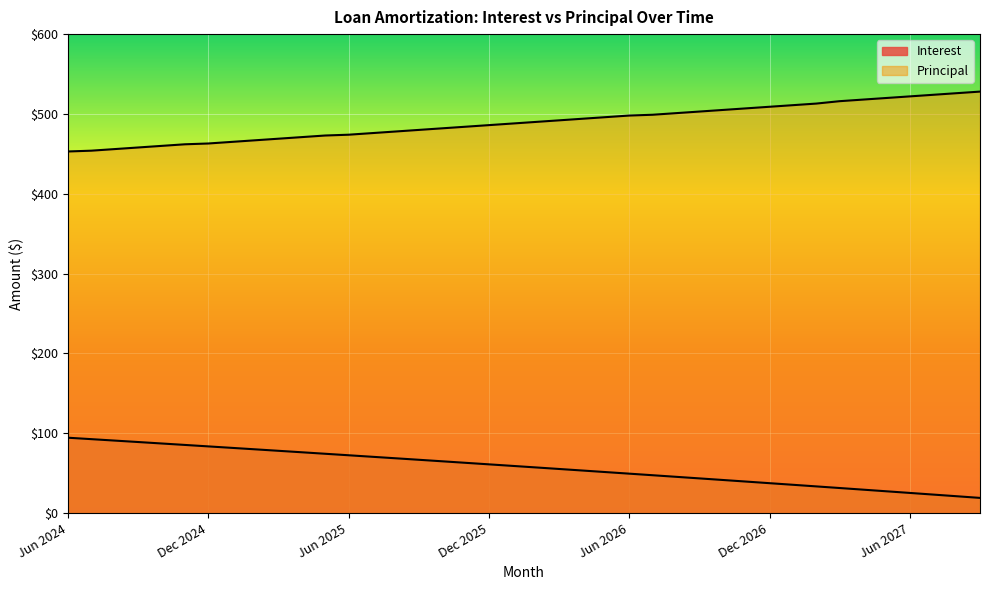

At which label does Interest reach its minimum?

Sep 2027